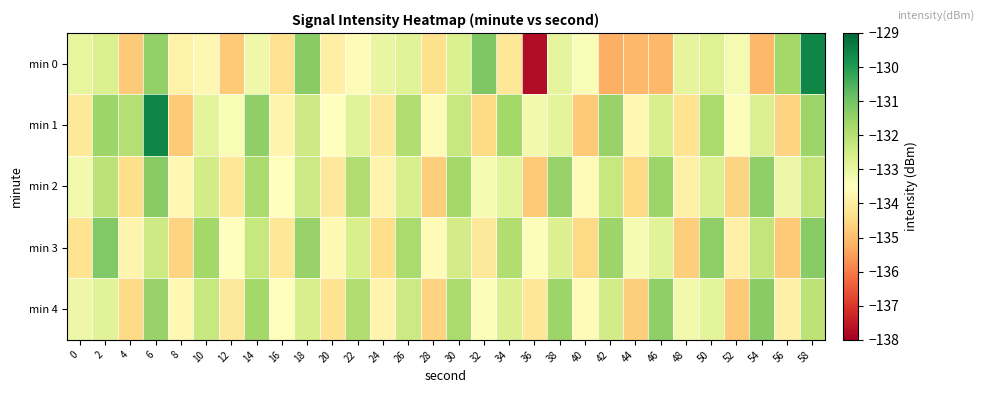

Reading right to left, transcribe all the data shown in this chart.

min 0: 58=-129.6	56=-131.7	54=-135.1	52=-133.3	50=-132.7	48=-132.9	46=-135.1	44=-135.1	42=-135.2	40=-133.4	38=-132.9	36=-137.7	34=-134.2	32=-131.2	30=-132.7	28=-134.4	26=-132.8	24=-133.0	22=-133.6	20=-133.9	18=-131.3	16=-134.3	14=-133.1	12=-134.8	10=-133.7	8=-133.9	6=-131.4	4=-134.8	2=-132.7	0=-132.9
min 1: 58=-131.6	56=-134.6	54=-132.7	52=-133.4	50=-131.8	48=-134.3	46=-132.6	44=-133.7	42=-131.5	40=-134.8	38=-132.9	36=-133.2	34=-131.7	32=-134.5	30=-132.3	28=-133.6	26=-131.9	24=-134.1	22=-132.8	20=-133.5	18=-132.4	16=-133.8	14=-131.4	12=-133.3	10=-132.9	8=-134.8	6=-129.6	4=-132.0	2=-131.6	0=-134.1
min 2: 58=-132.2	56=-133.1	54=-131.4	52=-134.6	50=-132.7	48=-133.9	46=-131.6	44=-134.5	42=-132.3	40=-133.6	38=-131.5	36=-134.8	34=-132.9	32=-133.3	30=-131.7	28=-134.7	26=-132.6	24=-133.8	22=-131.9	20=-134.1	18=-132.4	16=-133.5	14=-131.8	12=-134.2	10=-132.5	8=-133.7	6=-131.3	4=-134.4	2=-132.1	0=-133.2
min 3: 58=-131.3	56=-134.8	54=-132.2	52=-133.9	50=-131.4	48=-134.7	46=-132.8	44=-133.3	42=-131.6	40=-134.5	38=-132.7	36=-133.4	34=-131.9	32=-134.1	30=-132.5	28=-133.6	26=-131.8	24=-134.4	22=-132.6	20=-133.7	18=-131.5	16=-134.2	14=-132.3	12=-133.5	10=-131.7	8=-134.6	6=-132.4	4=-133.8	2=-131.2	0=-134.3
min 4: 58=-132.1	56=-133.9	54=-131.3	52=-134.8	50=-132.9	48=-133.2	46=-131.4	44=-134.7	42=-132.5	40=-133.6	38=-131.6	36=-134.2	34=-132.7	32=-133.4	30=-131.8	28=-134.6	26=-132.4	24=-133.8	22=-131.9	20=-134.3	18=-132.6	16=-133.5	14=-131.7	12=-134.1	10=-132.3	8=-133.7	6=-131.5	4=-134.5	2=-132.8	0=-133.1